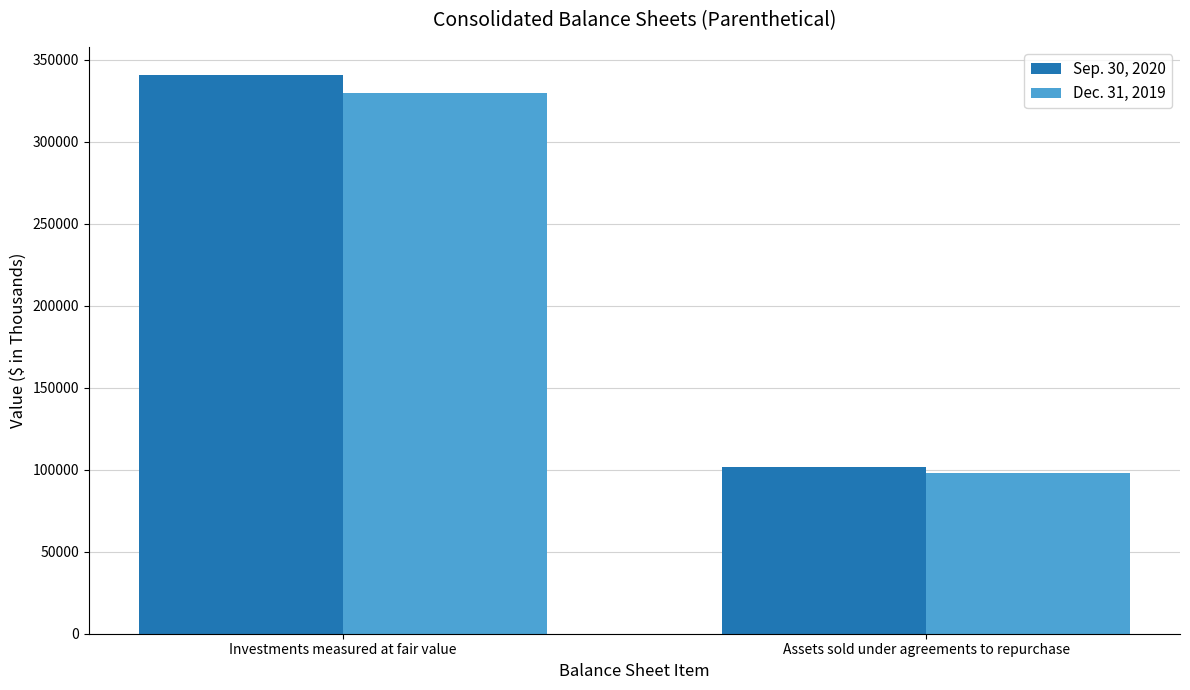

How many bars are there in total?

4